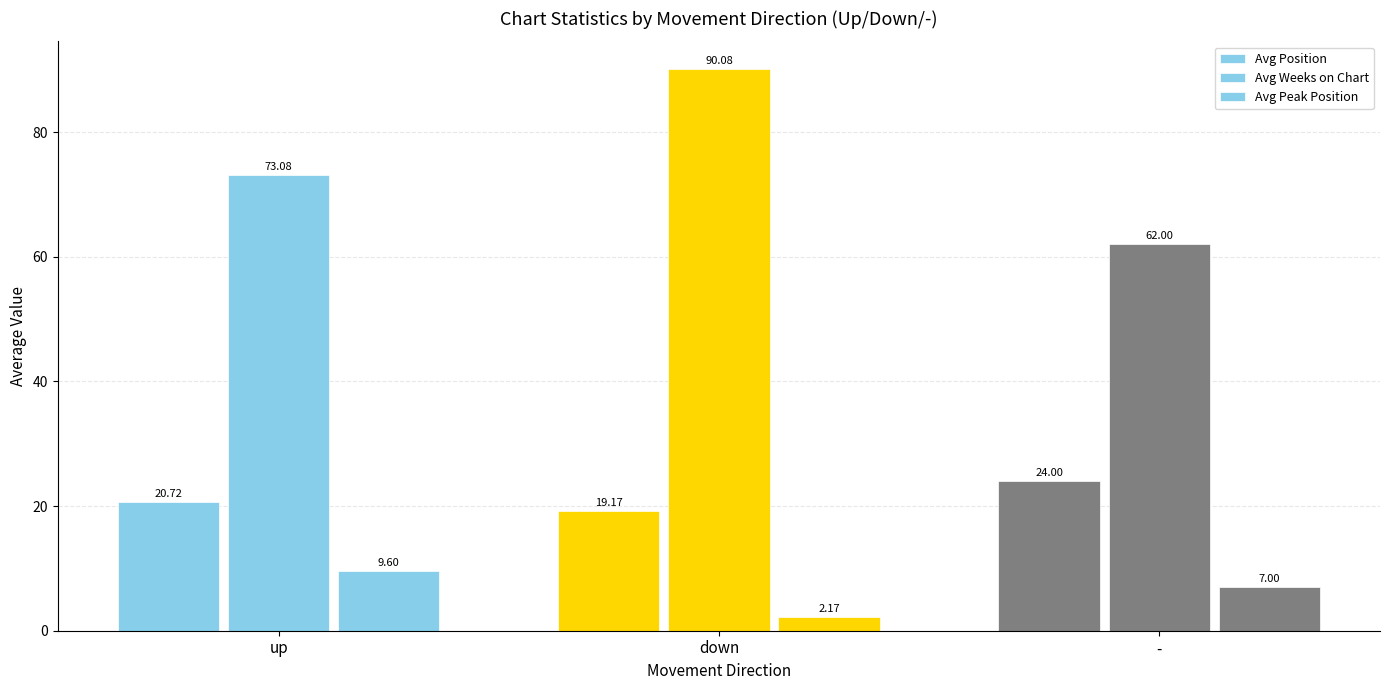

What is the total value across all series at down?

111.4